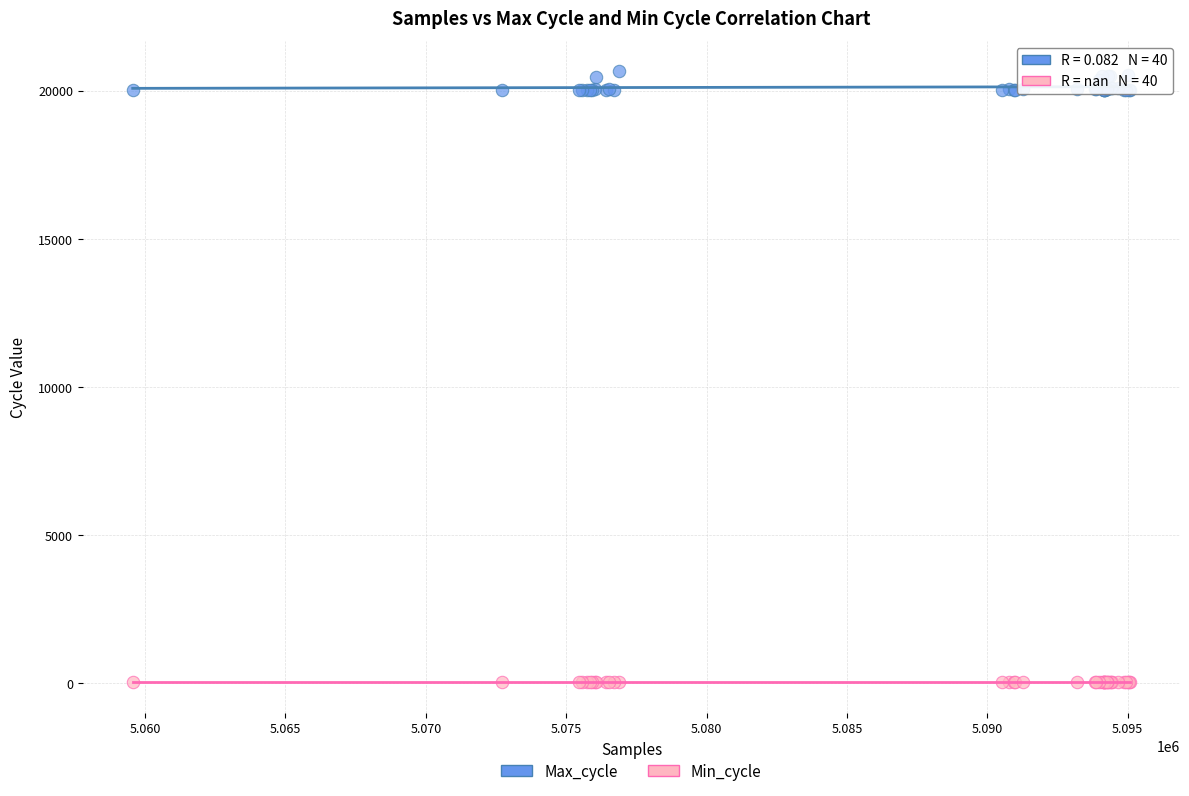

What are all the series names shown in the legend?

Max_cycle, Min_cycle